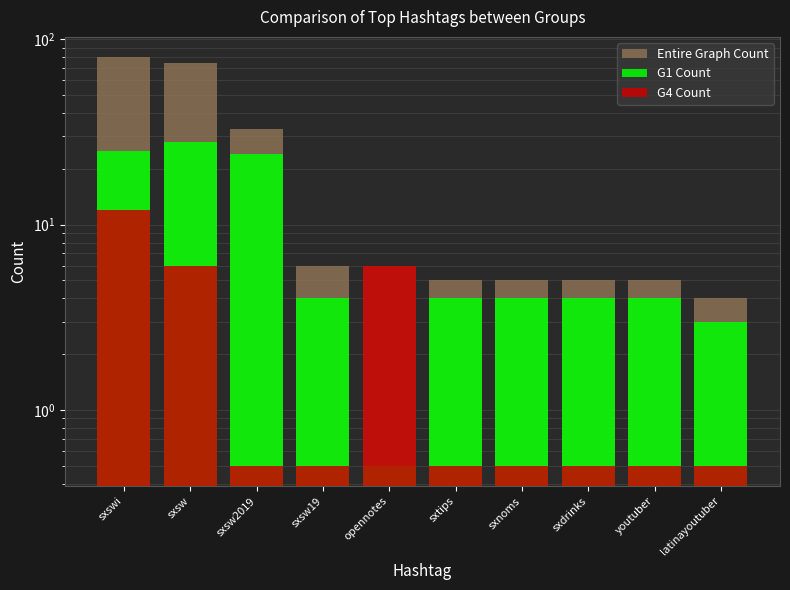

What position from the right is opennotes?

6